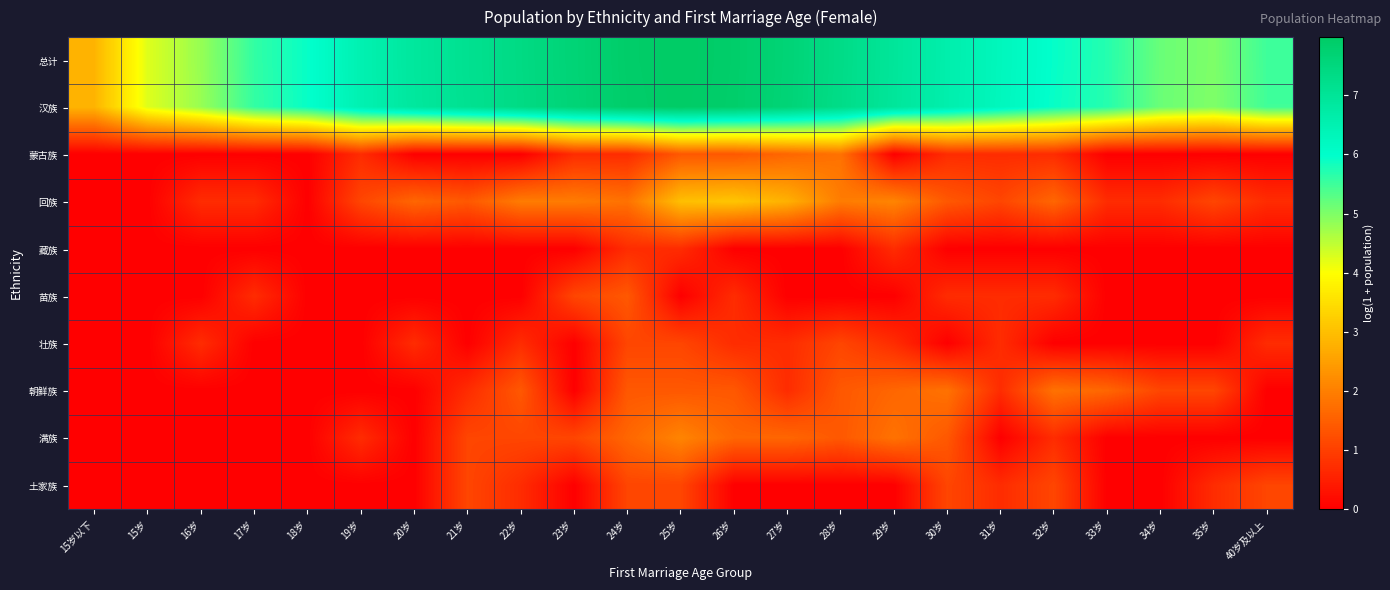

Reading right to left, extract all data points from this chart.

总计: 40岁及以上=5.5	35岁=5.0	34岁=5.2	33岁=5.7	32岁=5.9	31岁=6.3	30岁=6.6	29岁=7.0	28岁=7.3	27岁=7.7	26岁=7.9	25岁=8.0	24岁=7.9	23岁=7.7	22岁=7.4	21岁=7.1	20岁=6.9	19岁=6.5	18岁=5.9	17岁=5.6	16岁=4.8	15岁=4.2	15岁以下=2.8
汉族: 40岁及以上=5.5	35岁=5.0	34岁=5.2	33岁=5.7	32岁=5.9	31岁=6.3	30岁=6.6	29岁=6.9	28岁=7.3	27岁=7.6	26岁=7.9	25岁=8.0	24岁=7.9	23岁=7.6	22岁=7.4	21岁=7.1	20岁=6.9	19岁=6.5	18岁=5.9	17岁=5.6	16岁=4.8	15岁=4.2	15岁以下=2.8
蒙古族: 40岁及以上=0.0	35岁=0.0	34岁=0.0	33岁=0.0	32岁=0.7	31岁=0.7	30岁=0.7	29岁=0.0	28岁=1.8	27岁=1.6	26岁=1.4	25岁=1.4	24岁=0.7	23岁=0.7	22岁=0.0	21岁=0.0	20岁=0.0	19岁=0.7	18岁=0.0	17岁=0.0	16岁=0.0	15岁=0.0	15岁以下=0.0
回族: 40岁及以上=0.7	35岁=1.1	34岁=0.7	33岁=0.7	32岁=1.6	31岁=1.1	30岁=1.4	29岁=2.1	28岁=1.9	27岁=2.8	26岁=3.1	25岁=3.0	24岁=1.8	23岁=1.9	22岁=1.9	21岁=1.4	20岁=1.6	19岁=1.1	18岁=0.0	17岁=0.7	16岁=0.7	15岁=0.0	15岁以下=0.0
藏族: 40岁及以上=0.0	35岁=0.0	34岁=0.0	33岁=0.0	32岁=0.0	31岁=0.0	30岁=0.0	29岁=0.7	28岁=0.0	27岁=0.0	26岁=0.0	25岁=0.7	24岁=0.7	23岁=0.0	22岁=0.0	21岁=0.0	20岁=0.0	19岁=0.0	18岁=0.0	17岁=0.0	16岁=0.0	15岁=0.0	15岁以下=0.0
苗族: 40岁及以上=0.0	35岁=0.0	34岁=0.0	33岁=0.0	32岁=0.7	31岁=0.7	30岁=0.7	29岁=0.0	28岁=0.0	27岁=0.0	26岁=0.7	25岁=0.0	24岁=1.4	23岁=1.1	22岁=0.0	21岁=0.0	20岁=0.0	19岁=0.0	18岁=0.0	17岁=0.7	16岁=0.0	15岁=0.0	15岁以下=0.0
壮族: 40岁及以上=0.7	35岁=0.0	34岁=0.0	33岁=0.0	32岁=0.0	31岁=0.7	30岁=0.0	29岁=0.7	28岁=1.1	27岁=0.7	26岁=0.7	25岁=1.1	24岁=1.1	23岁=0.0	22岁=0.7	21岁=0.0	20岁=0.7	19岁=0.0	18岁=0.0	17岁=0.0	16岁=0.7	15岁=0.0	15岁以下=0.0
朝鲜族: 40岁及以上=0.0	35岁=1.1	34岁=1.1	33岁=1.6	32岁=1.8	31岁=0.7	30岁=1.8	29岁=1.6	28岁=1.4	27岁=0.7	26岁=1.4	25岁=1.4	24岁=1.4	23岁=0.0	22岁=1.4	21岁=0.7	20岁=0.0	19岁=0.0	18岁=0.0	17岁=0.0	16岁=0.0	15岁=0.0	15岁以下=0.0
满族: 40岁及以上=0.0	35岁=0.0	34岁=0.0	33岁=0.0	32岁=0.7	31岁=0.0	30岁=1.4	29岁=1.8	28岁=1.4	27岁=1.6	26岁=1.6	25岁=2.1	24岁=1.6	23岁=1.1	22岁=1.1	21岁=1.1	20岁=0.0	19岁=0.7	18岁=0.0	17岁=0.0	16岁=0.0	15岁=0.0	15岁以下=0.0
土家族: 40岁及以上=1.1	35岁=0.7	34岁=0.0	33岁=0.0	32岁=1.1	31岁=0.7	30岁=1.1	29岁=0.0	28岁=0.0	27岁=0.0	26岁=0.0	25岁=1.1	24岁=1.1	23岁=0.0	22岁=0.7	21岁=1.1	20岁=0.0	19岁=0.0	18岁=0.0	17岁=0.0	16岁=0.0	15岁=0.0	15岁以下=0.0